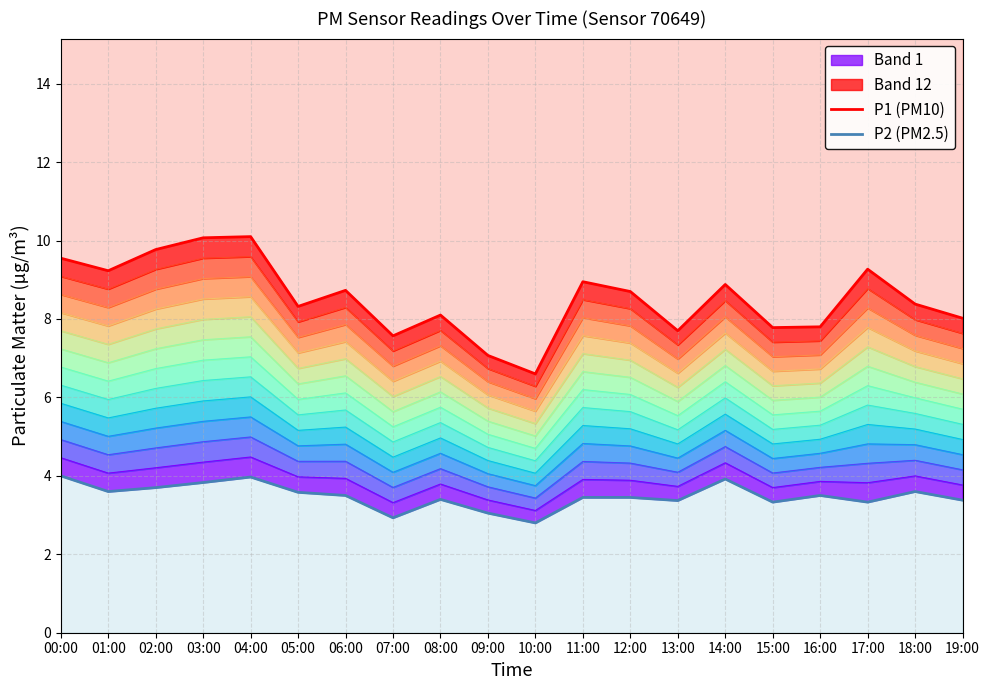

Is it true that P2 (PM2.5) equals 3.5 at 12:00?

True